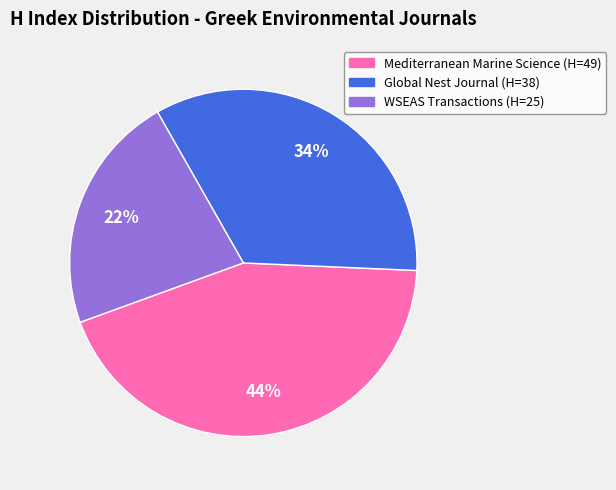

To the nearest percent, what is the average slice percentage?

33%